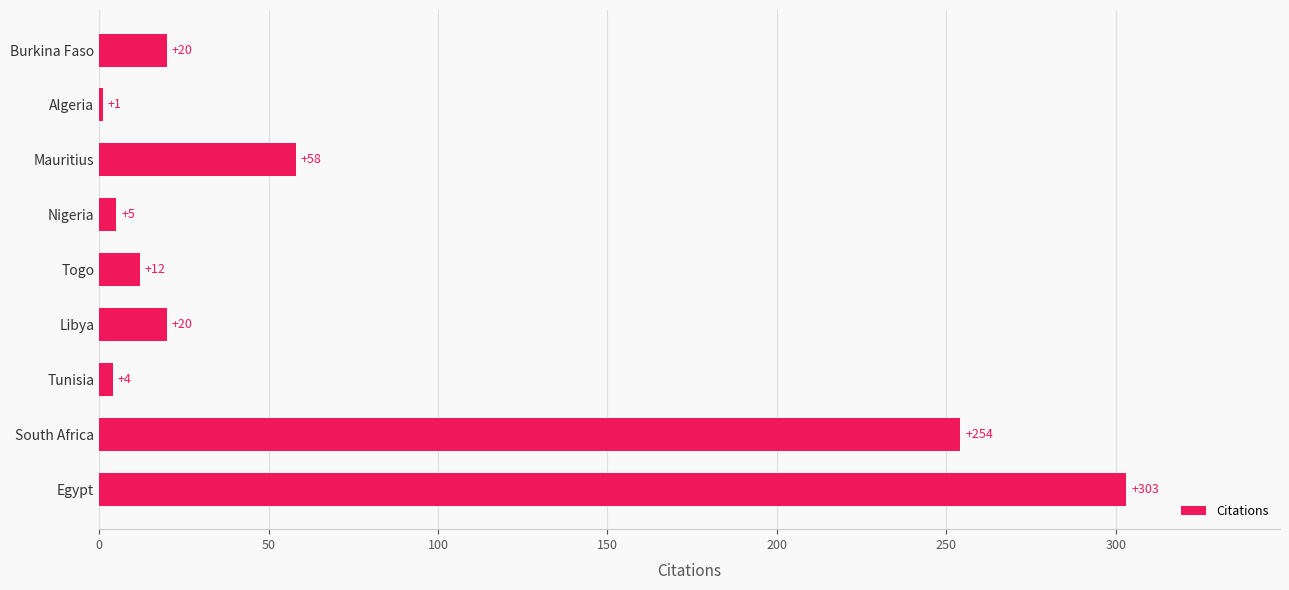

The chart shows a value of 20 at Libya. True or false?

True